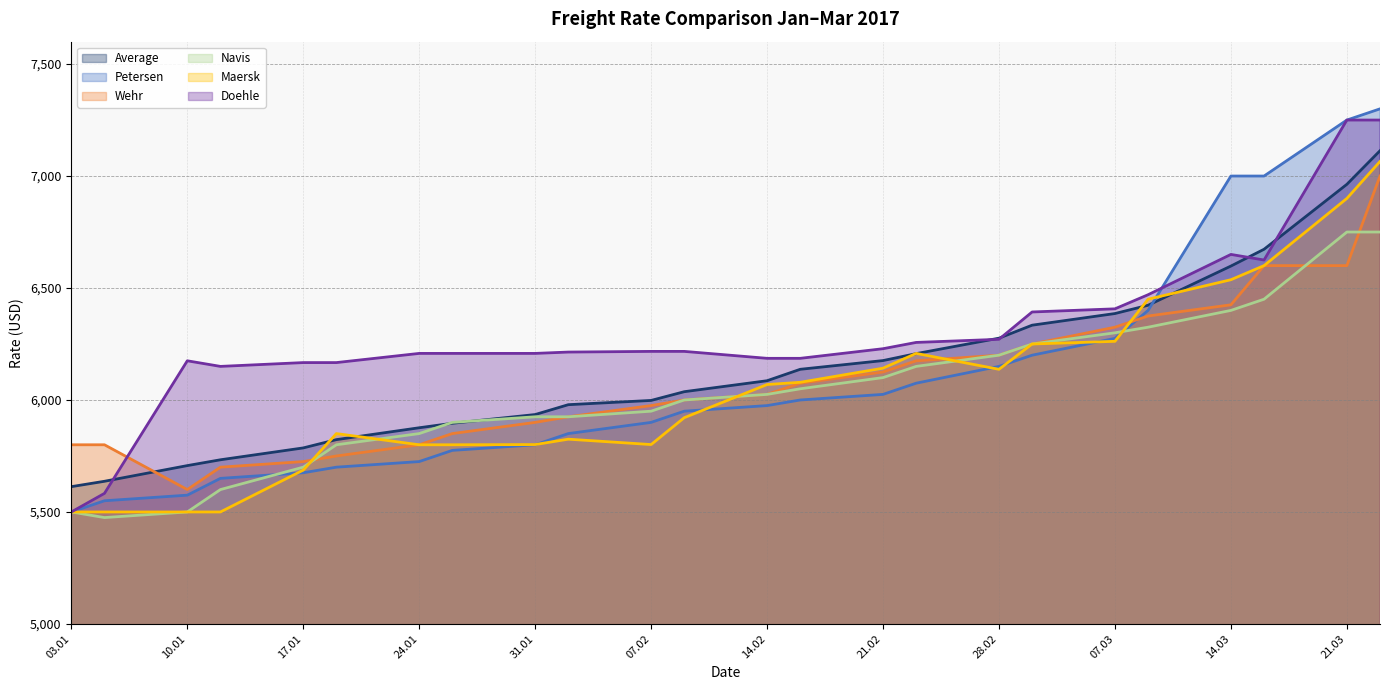

What is the label of the 18th point from the left?

02.03.2017